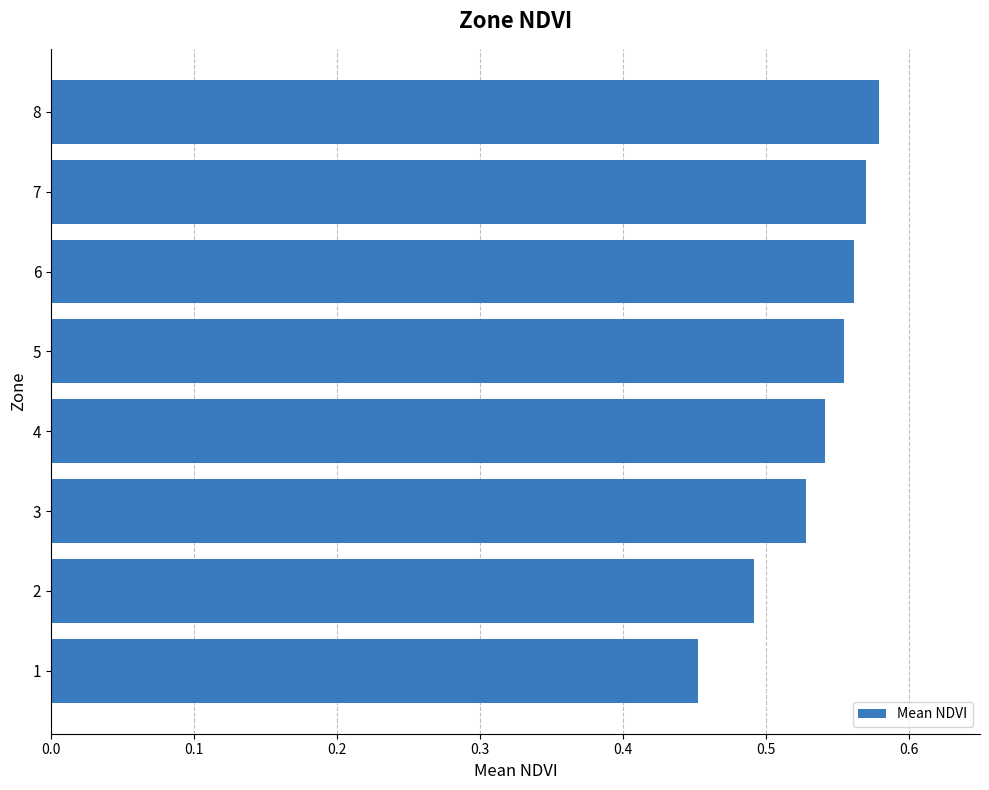

Between 2 and 6, which is larger?

6